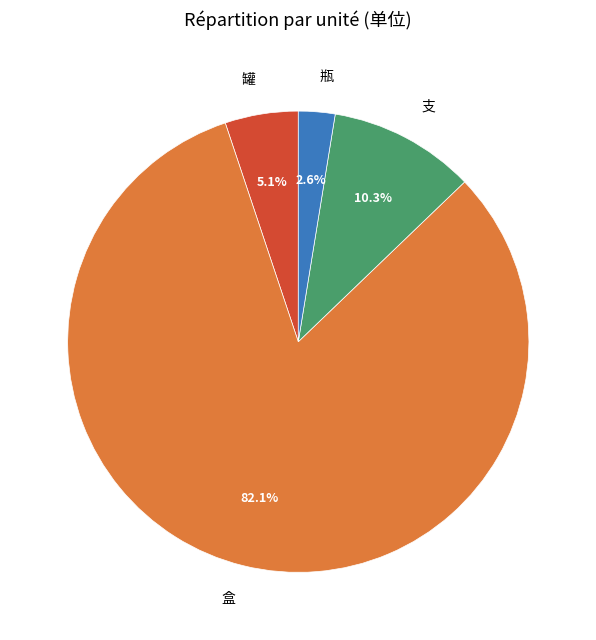

To the nearest percent, what percentage of the pie is 罐?

5%